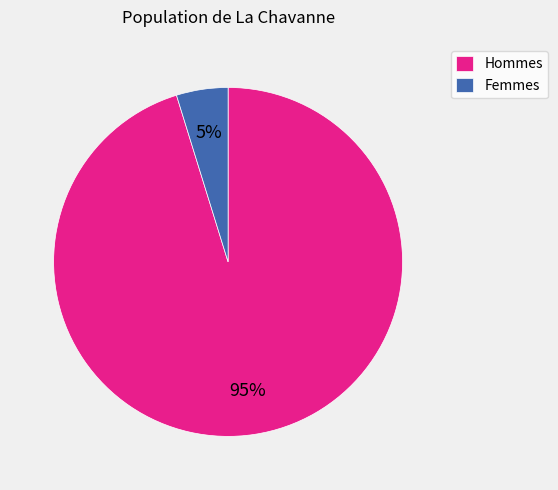

To the nearest percent, what percentage of the pie is Hommes?

95%